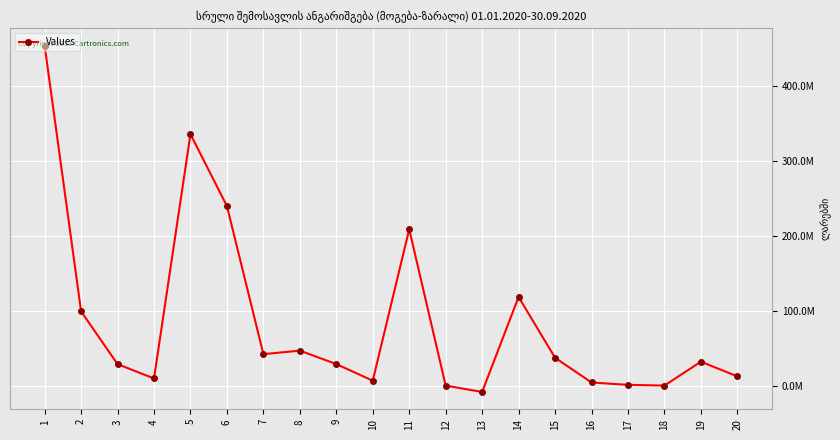

What is the change in value from 7 to 20?

-29635121.9